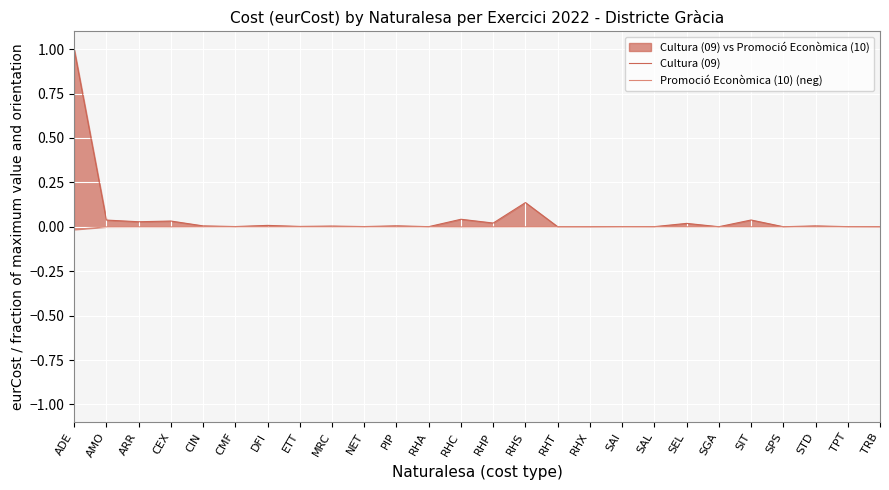

Reading right to left, list all the values displayed in this chart.

Cultura (09): 0.0	0.0	0.0	0.0	0.0	0.0	0.0	0.0	0.0	0.0	0.0	0.1	0.0	0.0	0.0	0.0	0.0	0.0	0.0	0.0	0.0	0.0	0.0	0.0	0.0	1.0
Promoció Econòmica (10) (neg): -0.0	-0.0	-0.0	-0.0	-0.0	-0.0	-0.0	-0.0	-0.0	-0.0	-0.0	-0.0	-0.0	-0.0	-0.0	-0.0	-0.0	-0.0	-0.0	-0.0	-0.0	-0.0	-0.0	-0.0	-0.0	-0.0